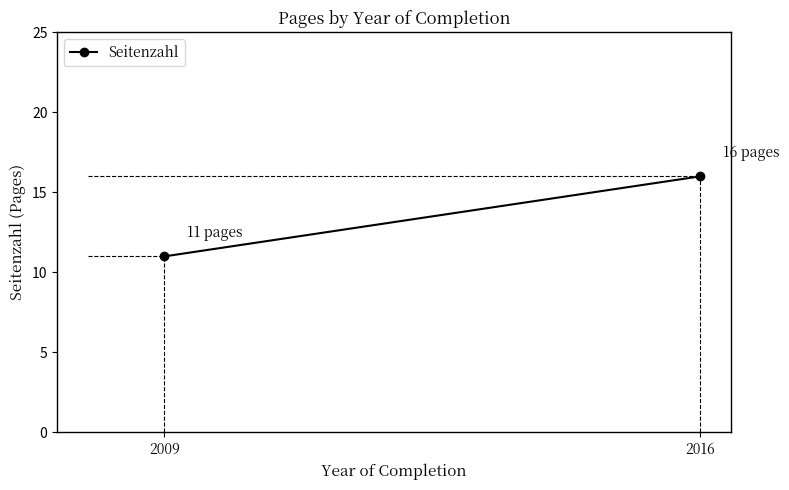

What is the change in value from 2009 to 2016?

+5